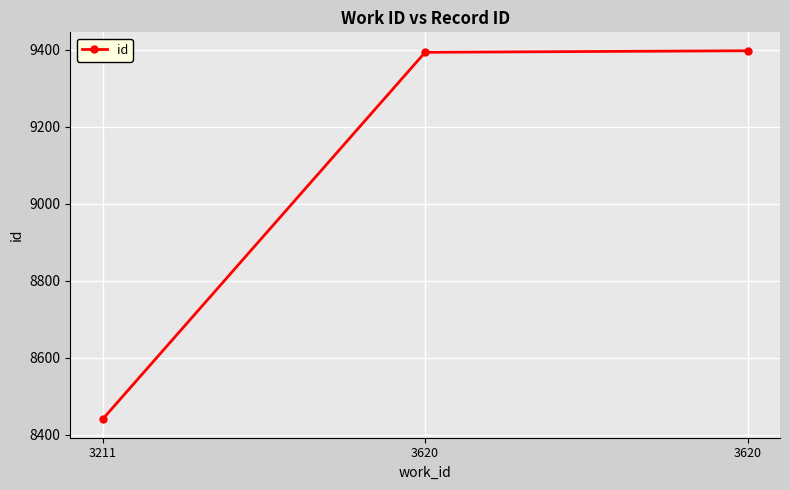

How many values are below 9393?

1